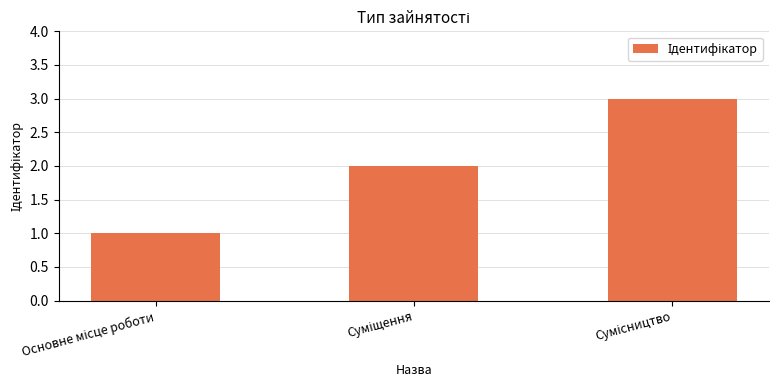

What is the difference between the maximum and minimum values?

2